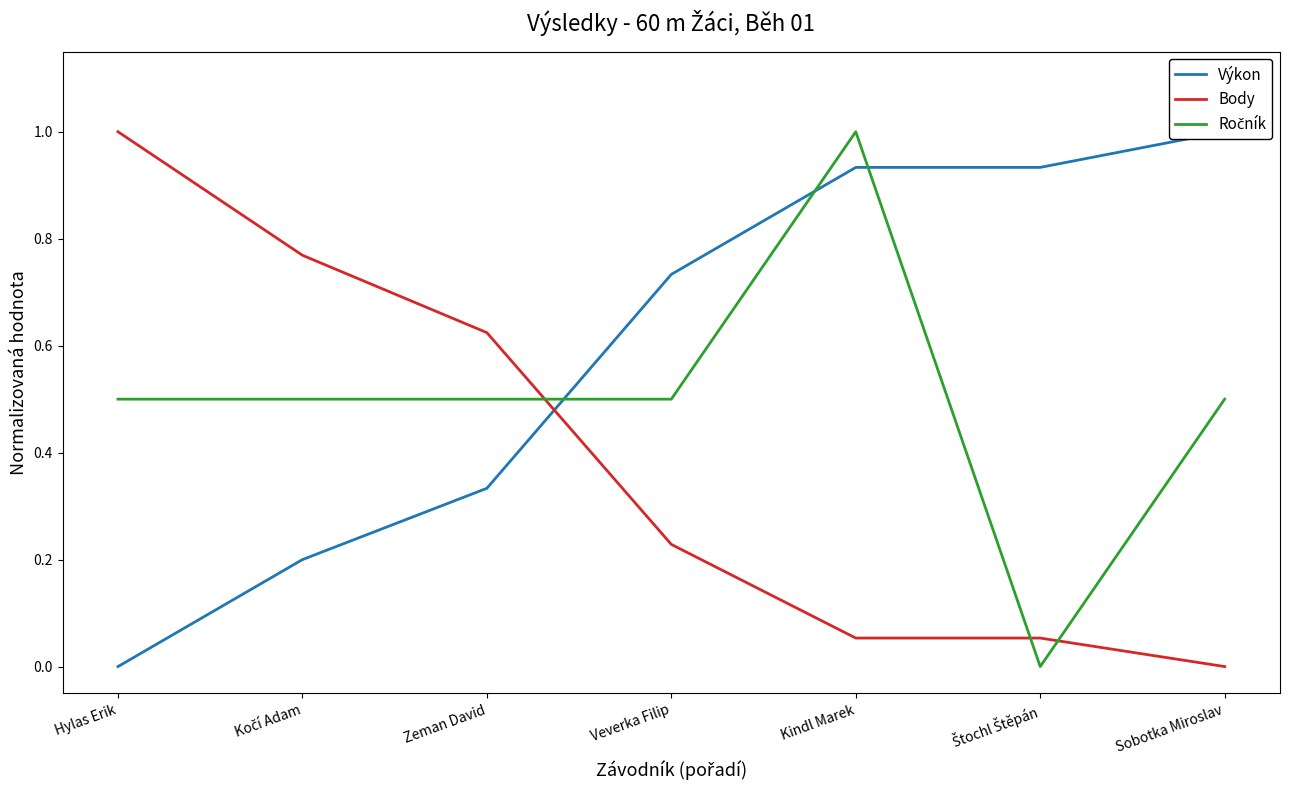

What is the difference between the maximum and minimum values in the Výkon series?

1.0